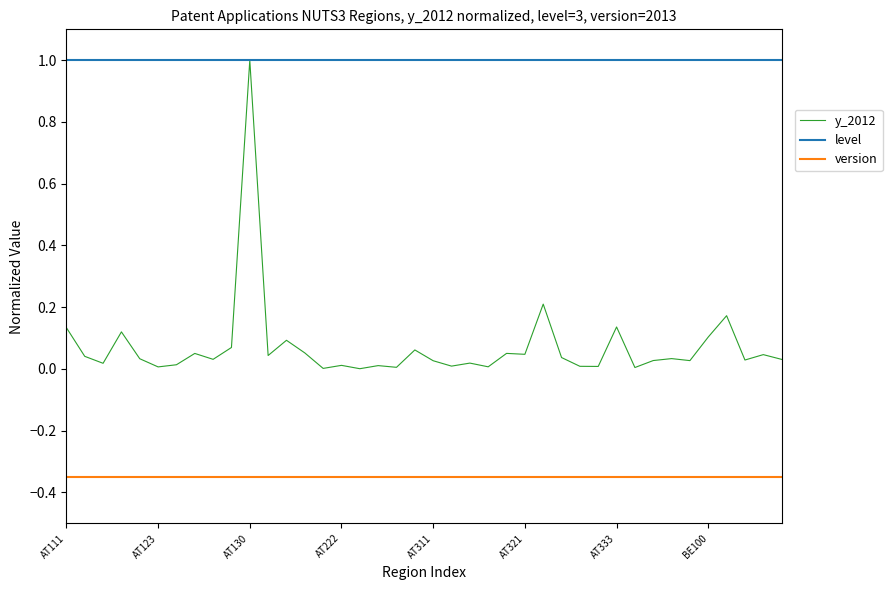

True or false: y_2012 and version intersect in this chart.

False